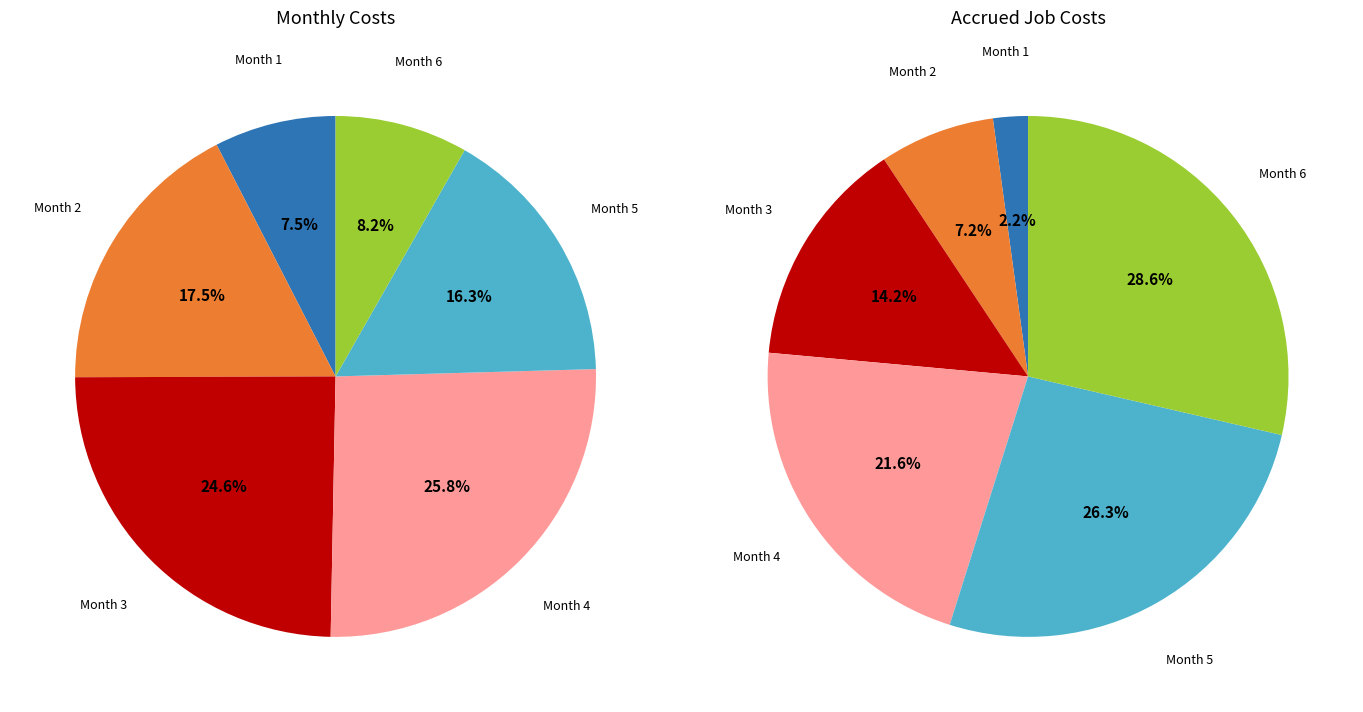

To the nearest percent, what is the combined percentage of 2 and values_accrued?

42%